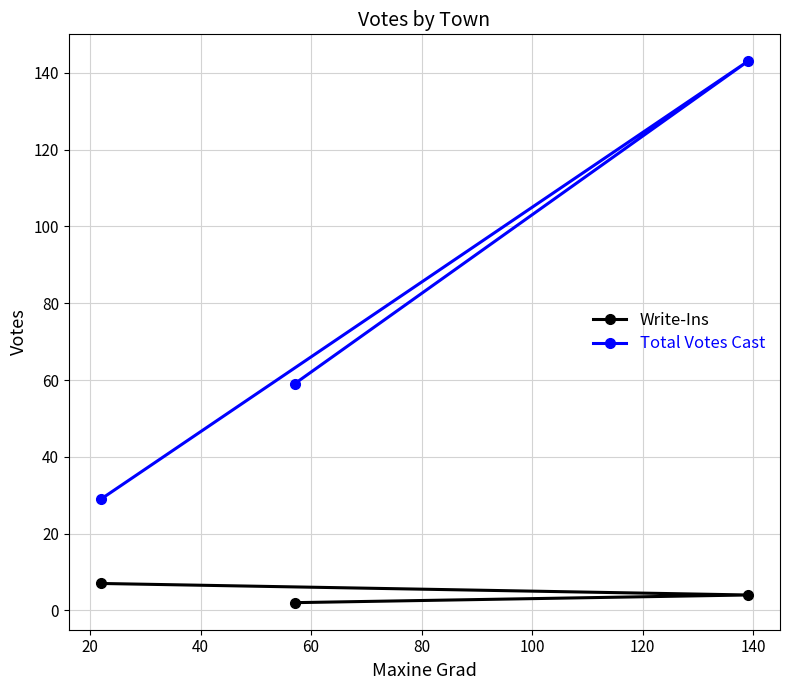

What is the highest value of the Write-Ins series?

7